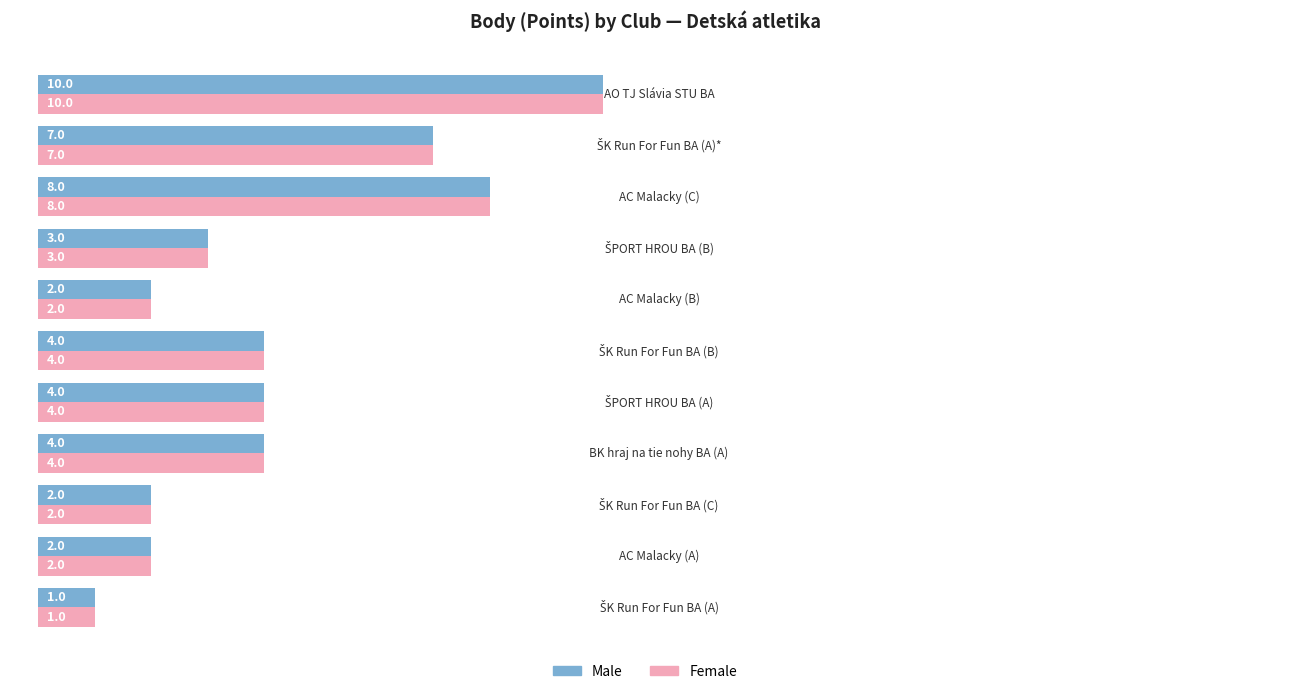

Count the Male values in the range 2 to 7.

8